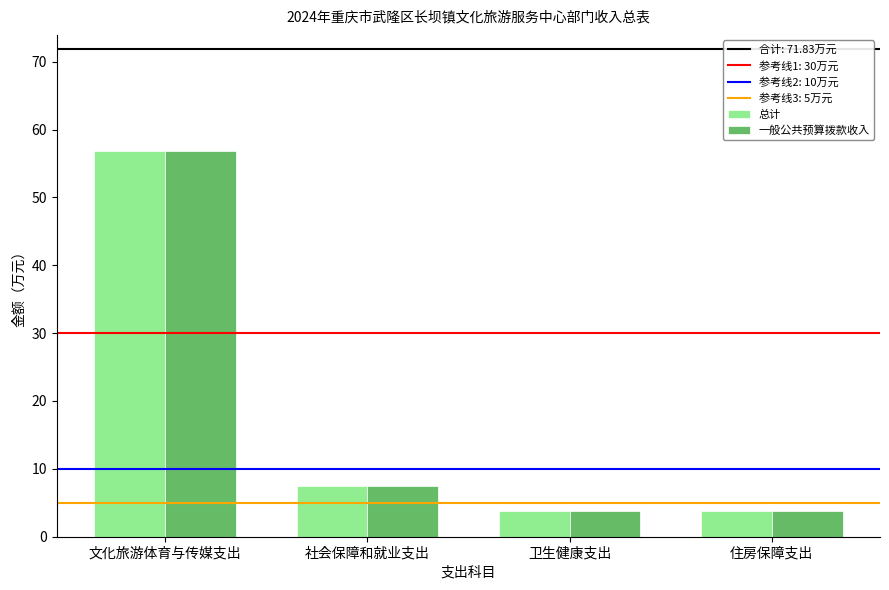

At which label does 一般公共预算拨款收入 reach its peak?

文化旅游体育与传媒支出